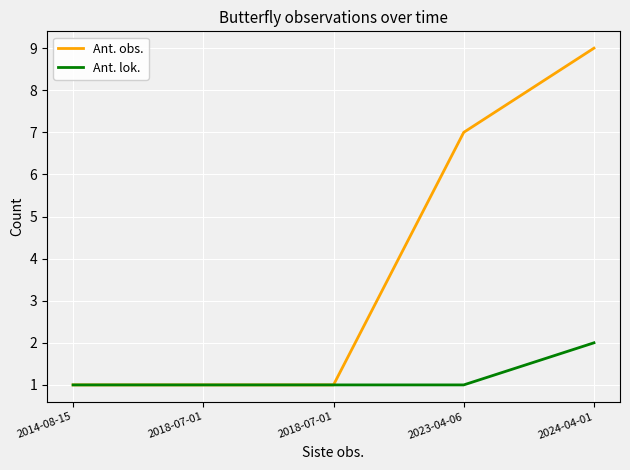

What is the label of the 5th point from the left?

2024-04-01